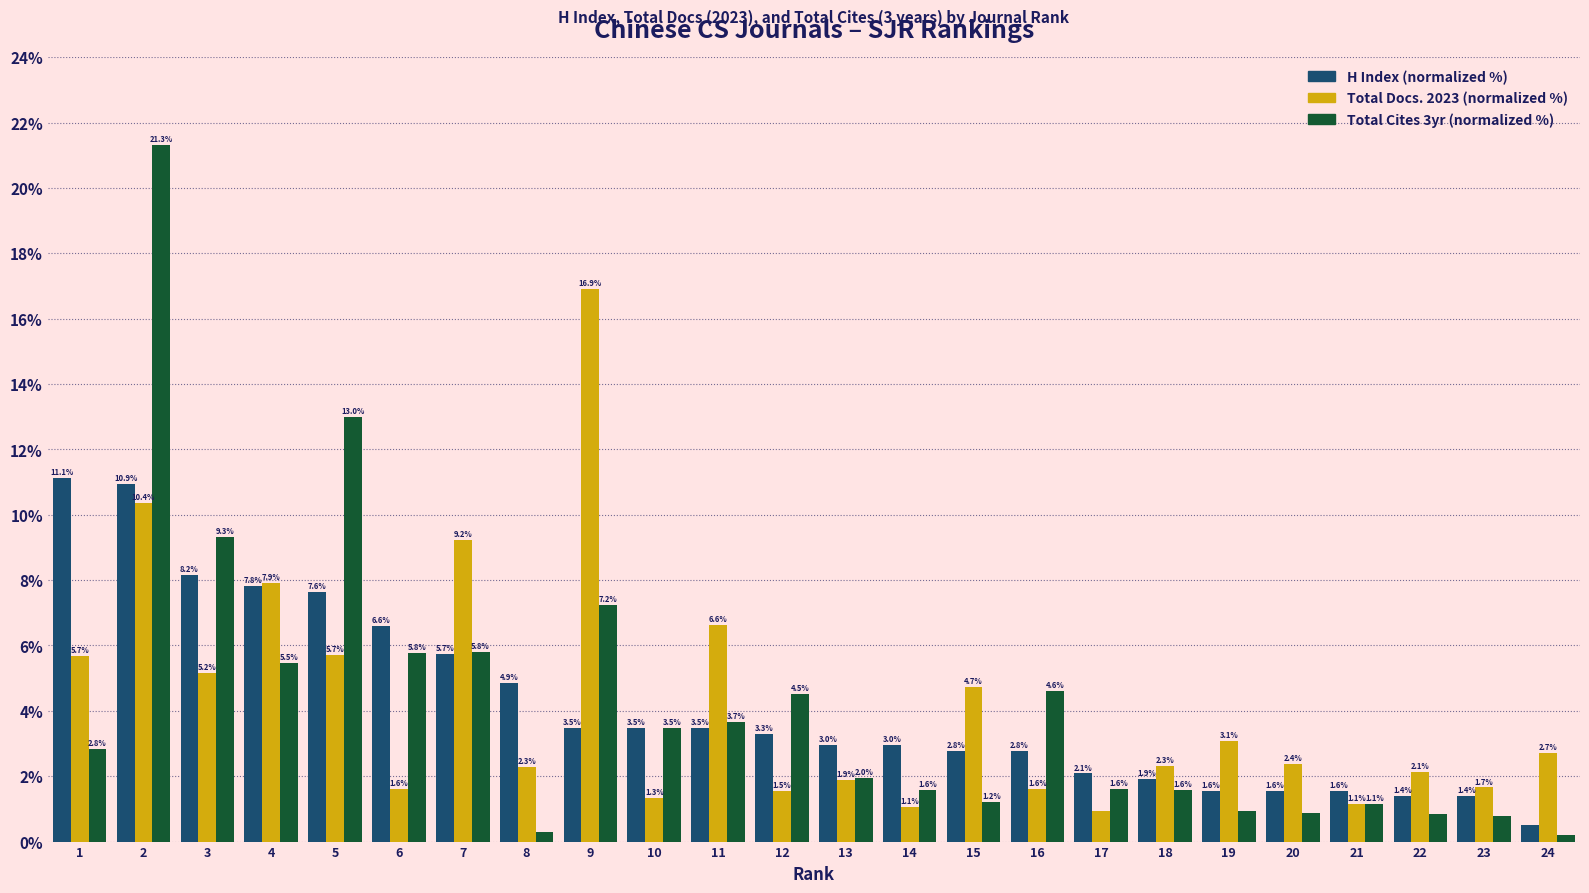

True or false: Total Docs. 2023 (normalized %) has a value of 14.0 at 2.

False